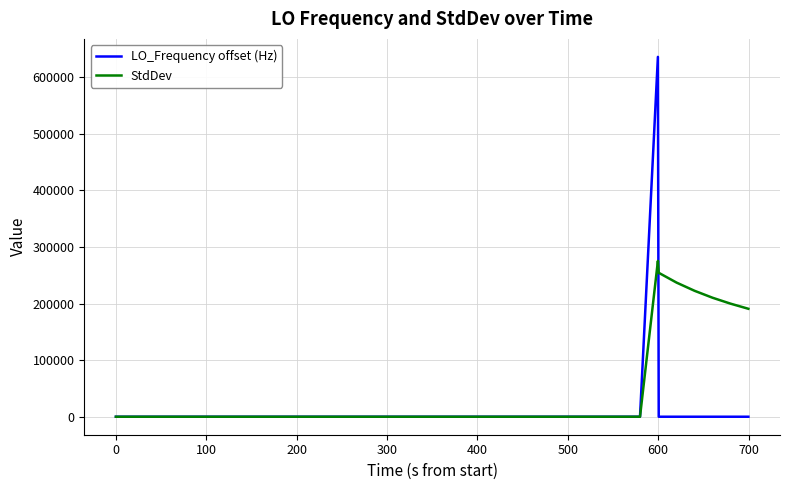

What is the highest value of the LO_Frequency offset (Hz) series?

635714.5